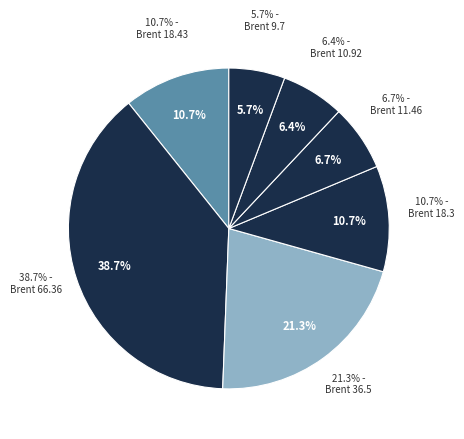

To the nearest percent, what is the combined percentage of 9.7 and 18.43?

16%